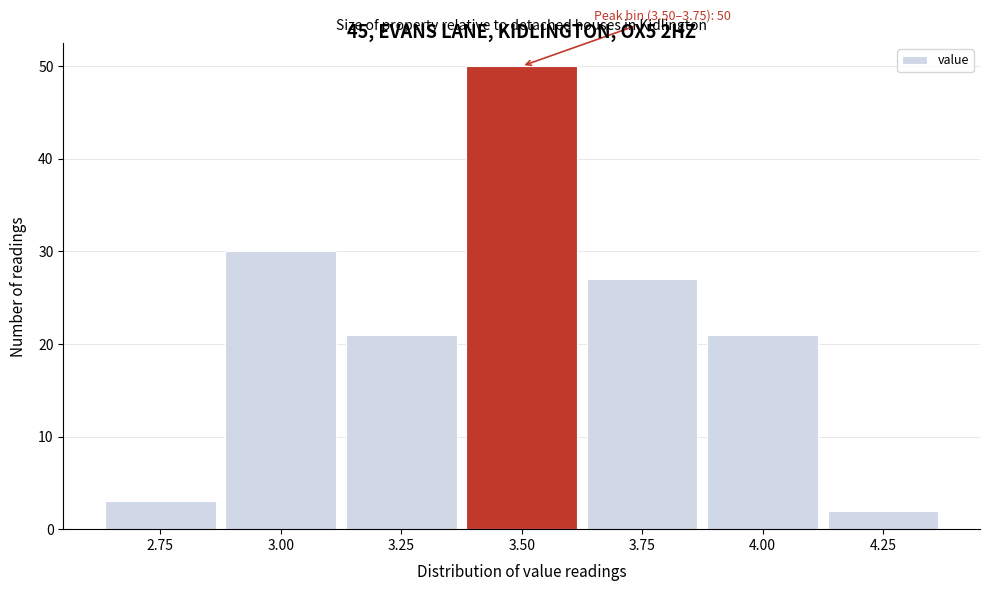

Reading right to left, what are all the values shown in this chart?

4.25=2	4.00=21	3.75=27	3.50=50	3.25=21	3.00=30	2.75=3